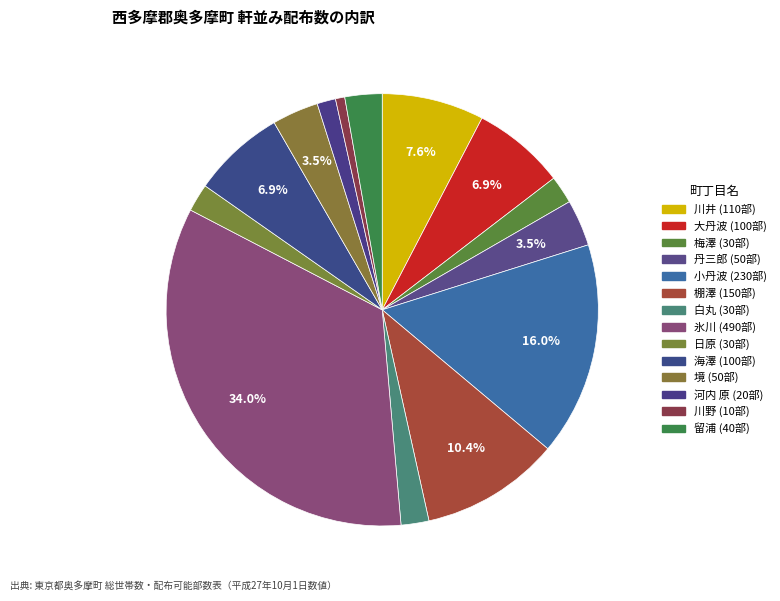

To the nearest percent, what is the average slice percentage?

7%